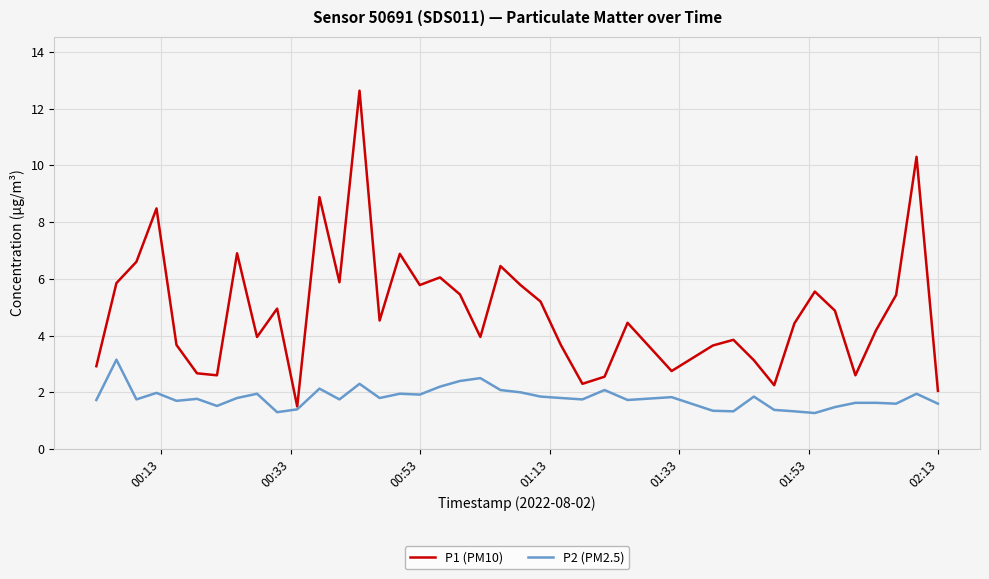

What is the greatest value displayed?

12.6